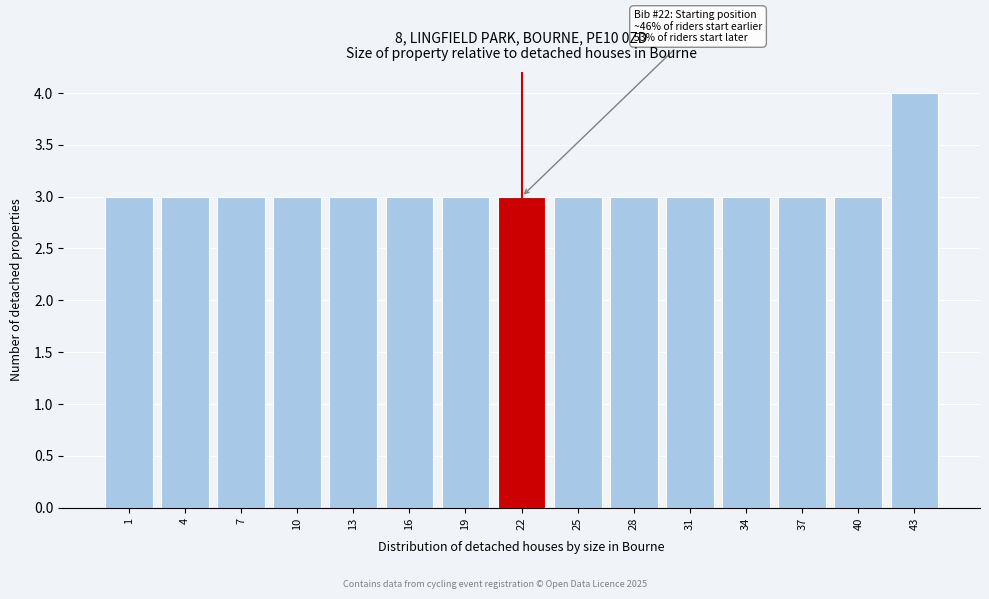

Reading left to right, list all the values displayed in this chart.

3	3	3	3	3	3	3	3	3	3	3	3	3	3	4